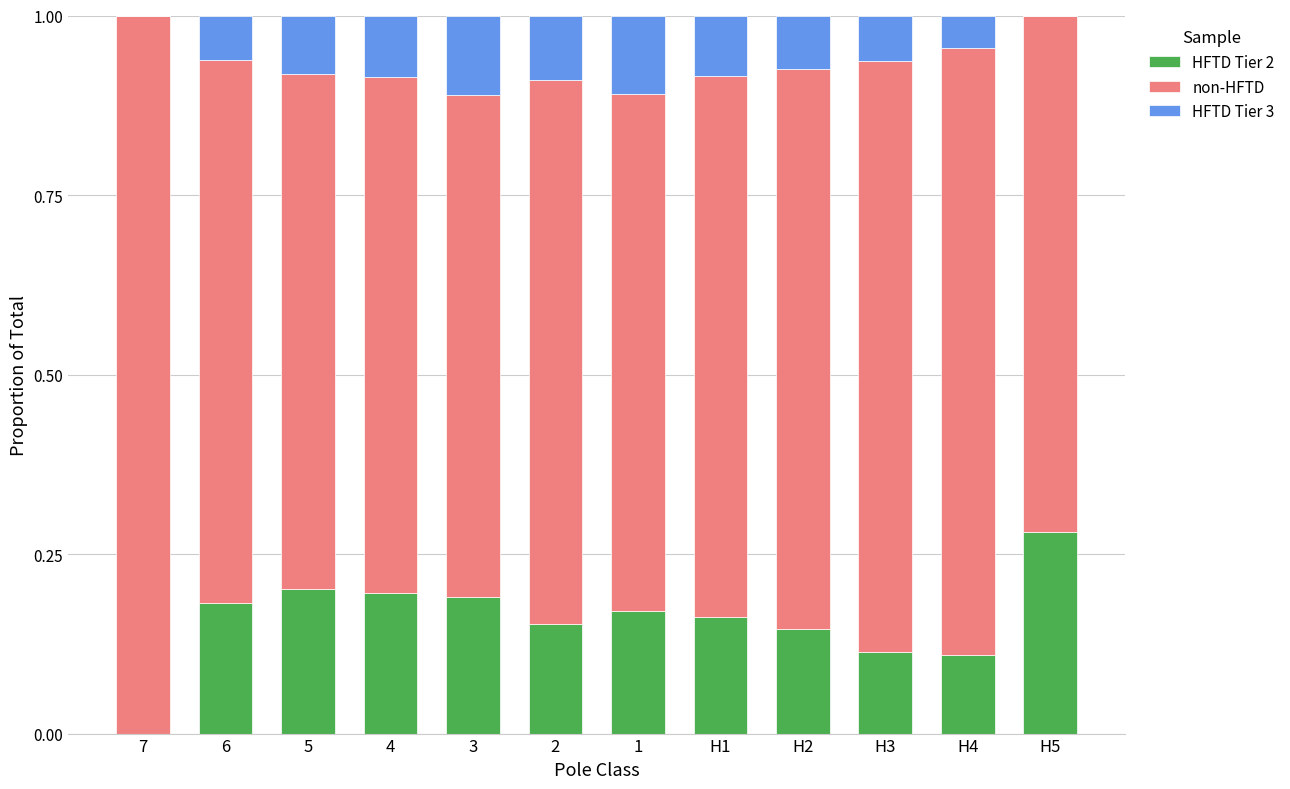

The HFTD Tier 2 series shows 0.1 at 1. True or false?

False